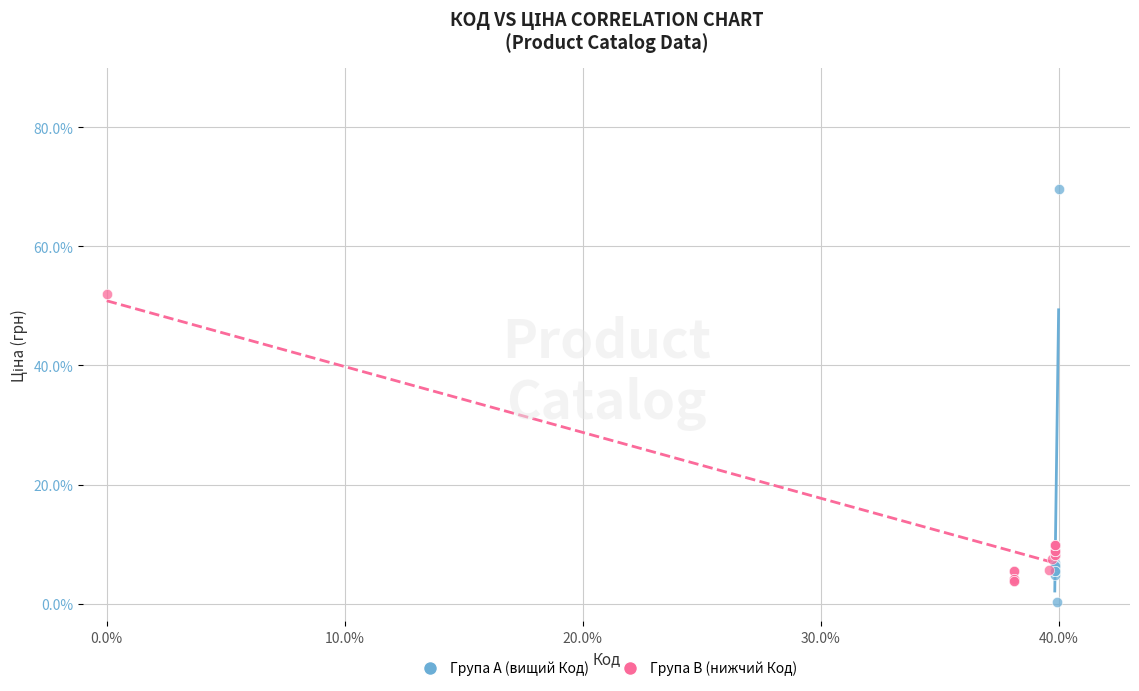

Which series contains the highest Y value?

Група A (вищий Код)